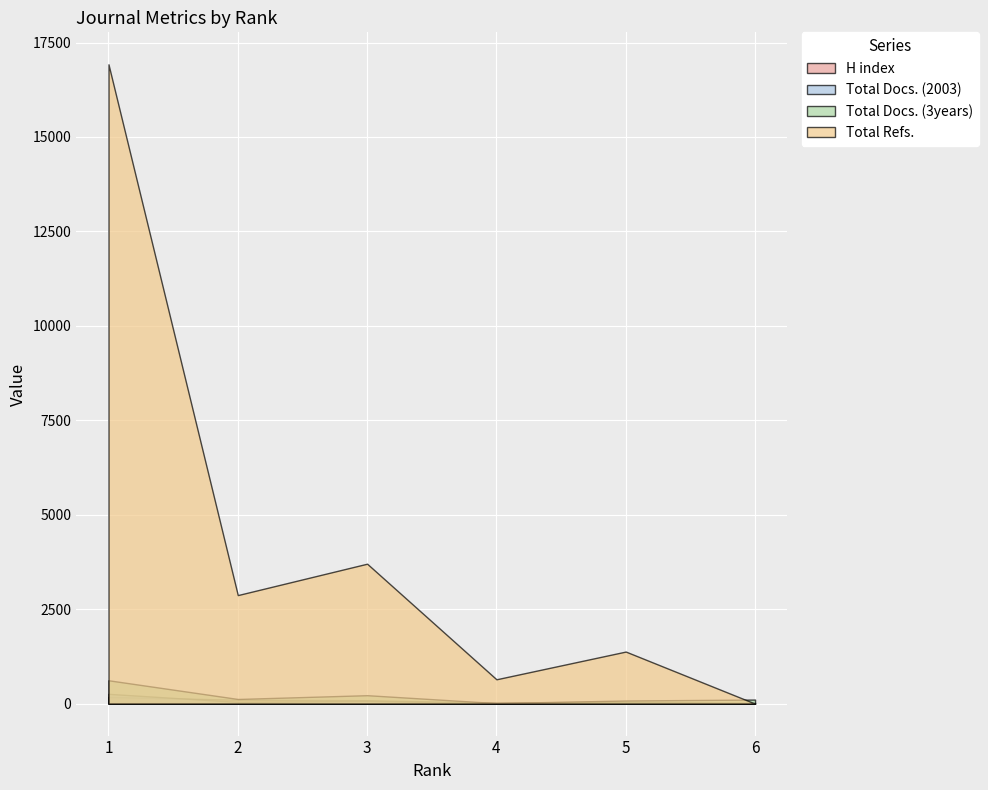

What is the maximum value for Total Docs. (2003)?

259